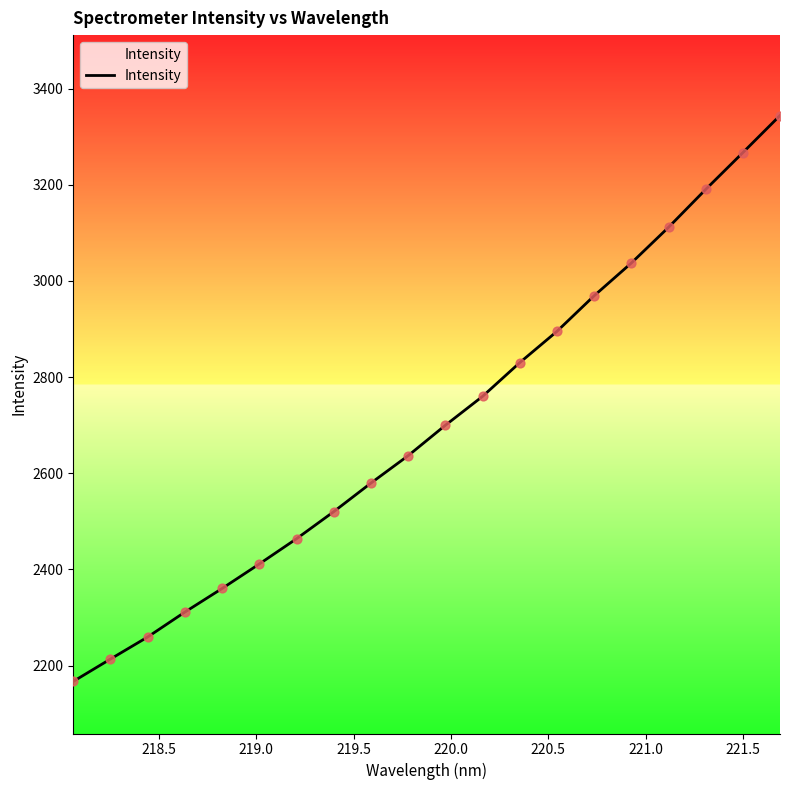

What is the difference between the maximum and minimum values?

1177.0